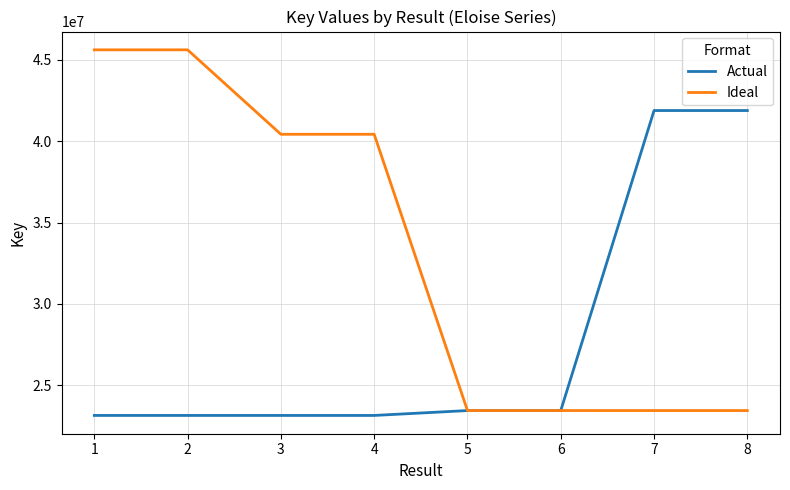

What is the approximate value of Ideal at 7, to the nearest 10?

23446590